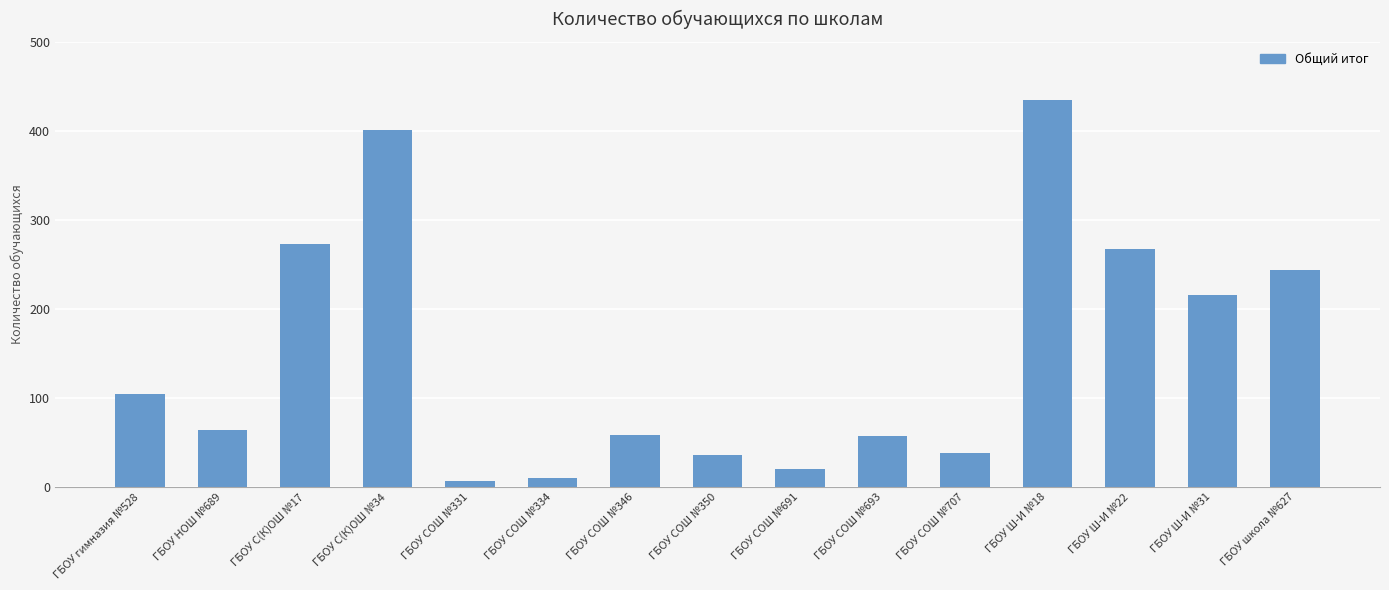

The value at ГБОУ С(К)ОШ №17 is 273. True or false?

True